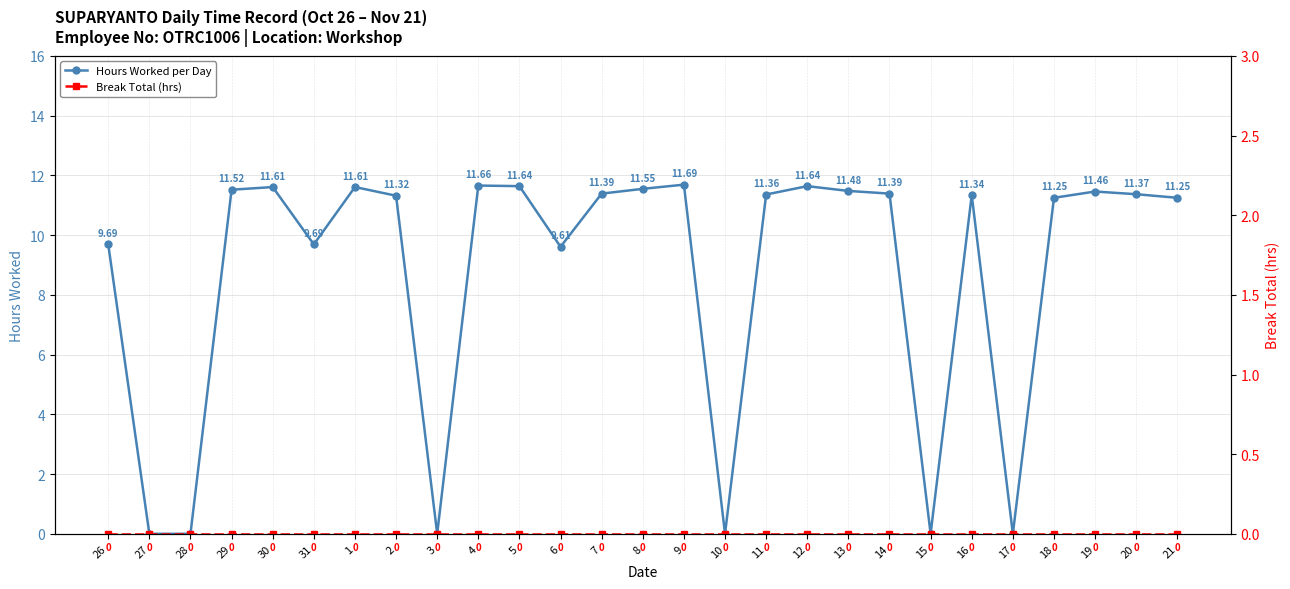

True or false: Hours Worked per Day and Break Total (hrs) cross at least once.

False